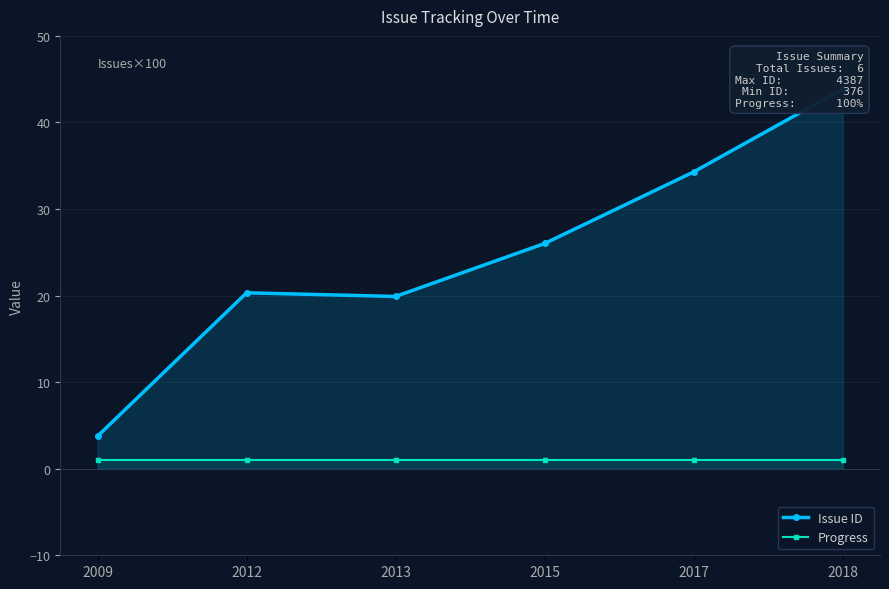

At how many categories does at least one series exceed 17?

5